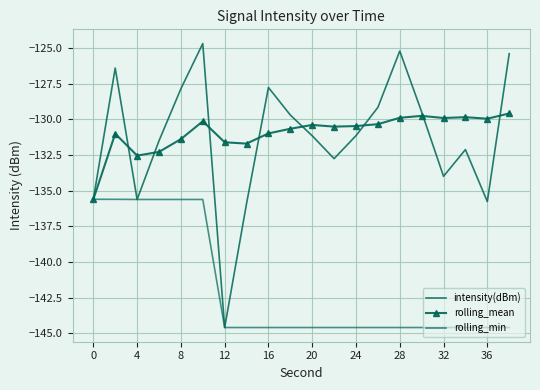

How many interior local peaks does the intensity(dBm) series have?

5